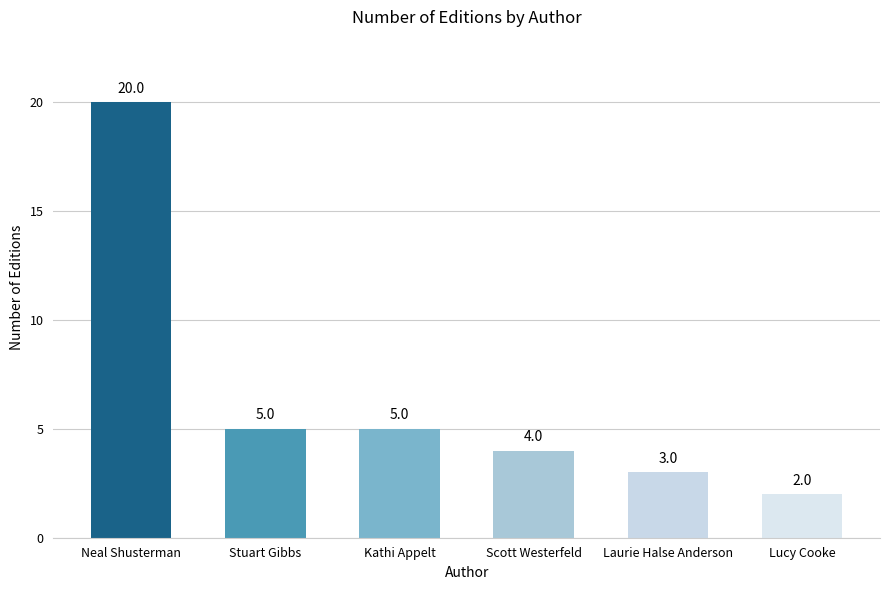

What is the label of the 4th bar from the right?

Kathi Appelt